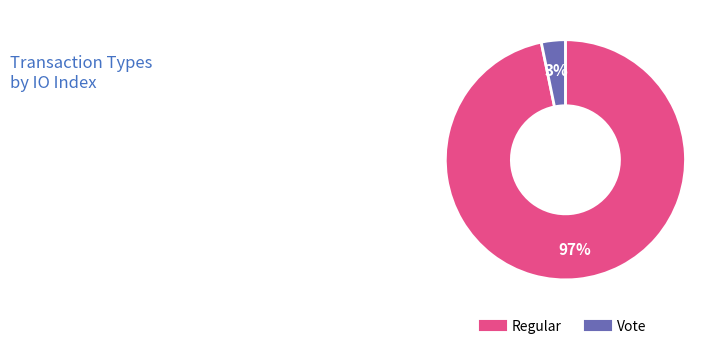

Is it true that Vote is 3% of the pie?

True